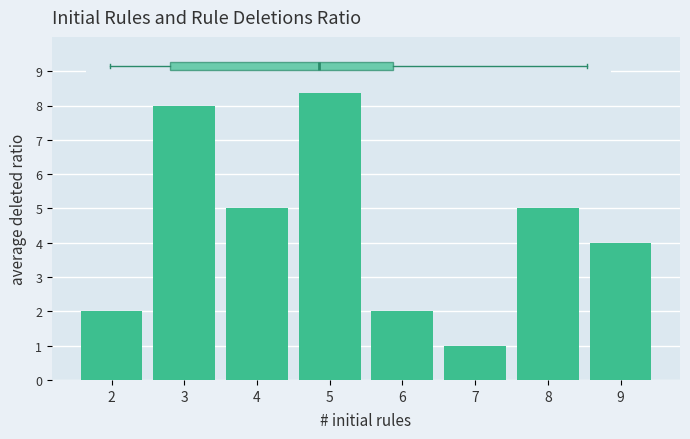

Reading left to right, what are all the values shown in this chart?

2=2	3=8	4=5	5=9	6=2	7=1	8=5	9=4